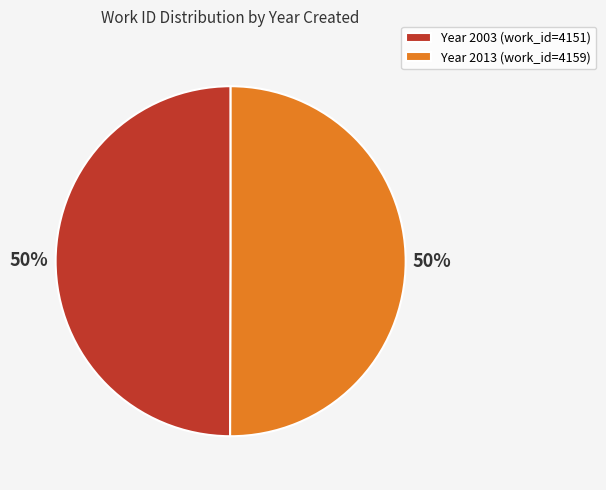

What is the ratio of the value at Year 2013 (work_id=4159) to the value at Year 2003 (work_id=4151)?

1.0